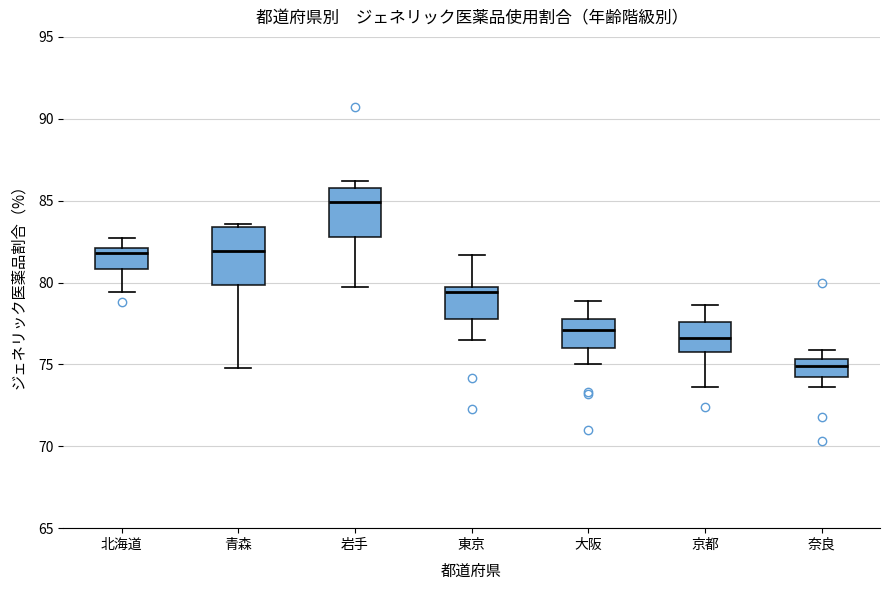

Reading left to right, read every box against the y-axis: the position of its median line, the range the box covers, and the ends of its whiskers. The values are not printed on the chart, so give them approximately, as read against the axis.

北海道: median 82.0 (just below the box's upper edge), box 81.0 to 82.0, whiskers 79.5 to 82.5
青森: median 82.0, box 80.0 to 83.5, whiskers 75.0 to 83.5 (just above the box's upper edge)
岩手: median 85.0, box 83.0 to 86.0, whiskers 79.5 to 86.0 (just above the box's upper edge)
東京: median 79.5 (just below the box's upper edge), box 78.0 to 79.5, whiskers 76.5 to 81.5
大阪: median 77.0, box 76.0 to 78.0, whiskers 75.0 to 79.0
京都: median 76.5, box 76.0 to 77.5, whiskers 73.5 to 78.5
奈良: median 75.0, box 74.5 to 75.5, whiskers 73.5 to 76.0